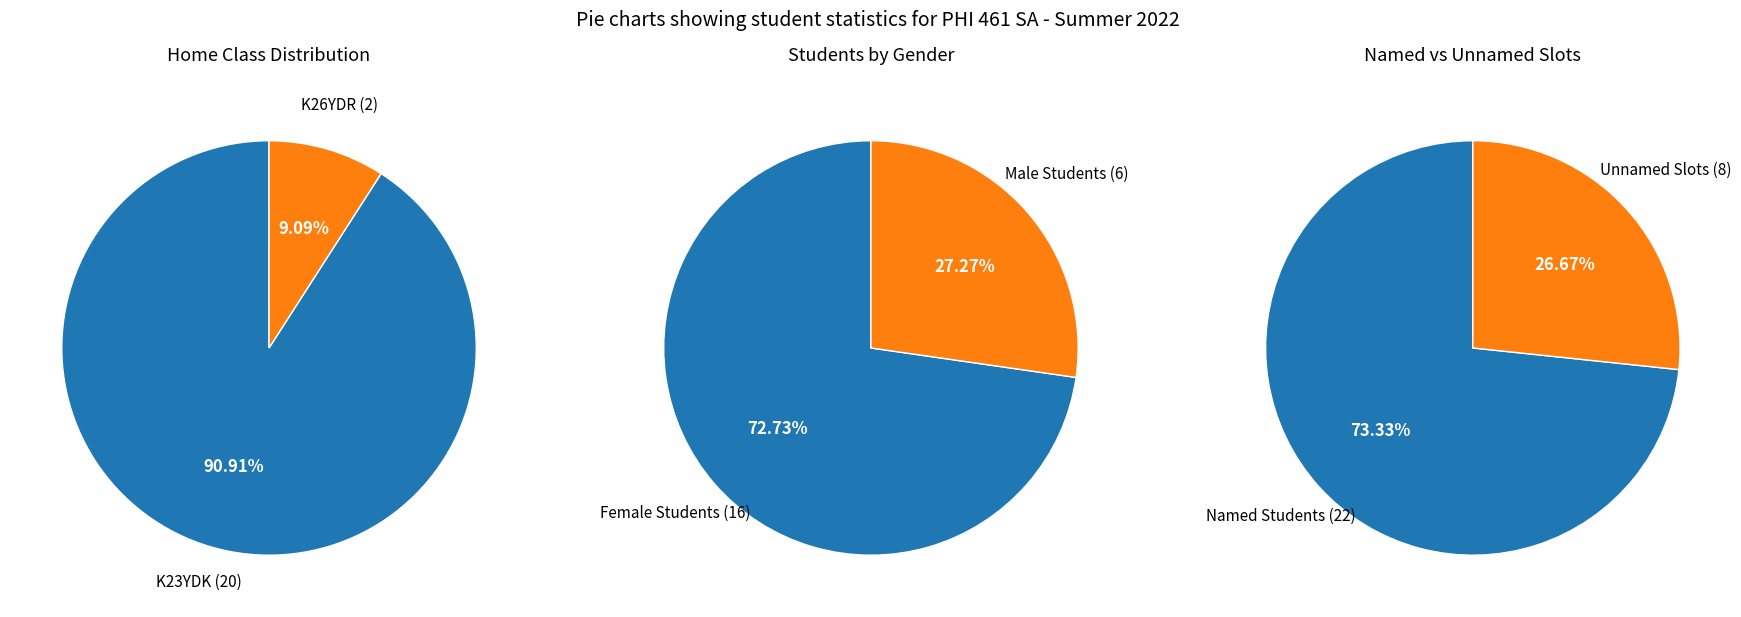

Rank the categories by value from lowest to highest.

K26YDR, K23YDK